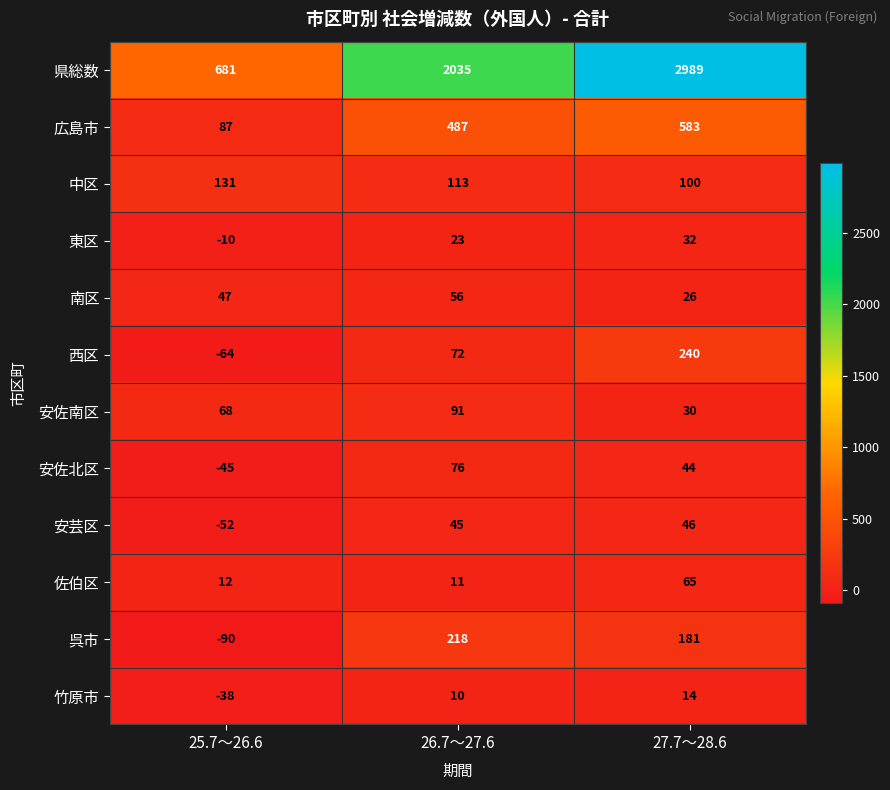

The 南区 series shows 47 at 25.7～26.6. True or false?

True